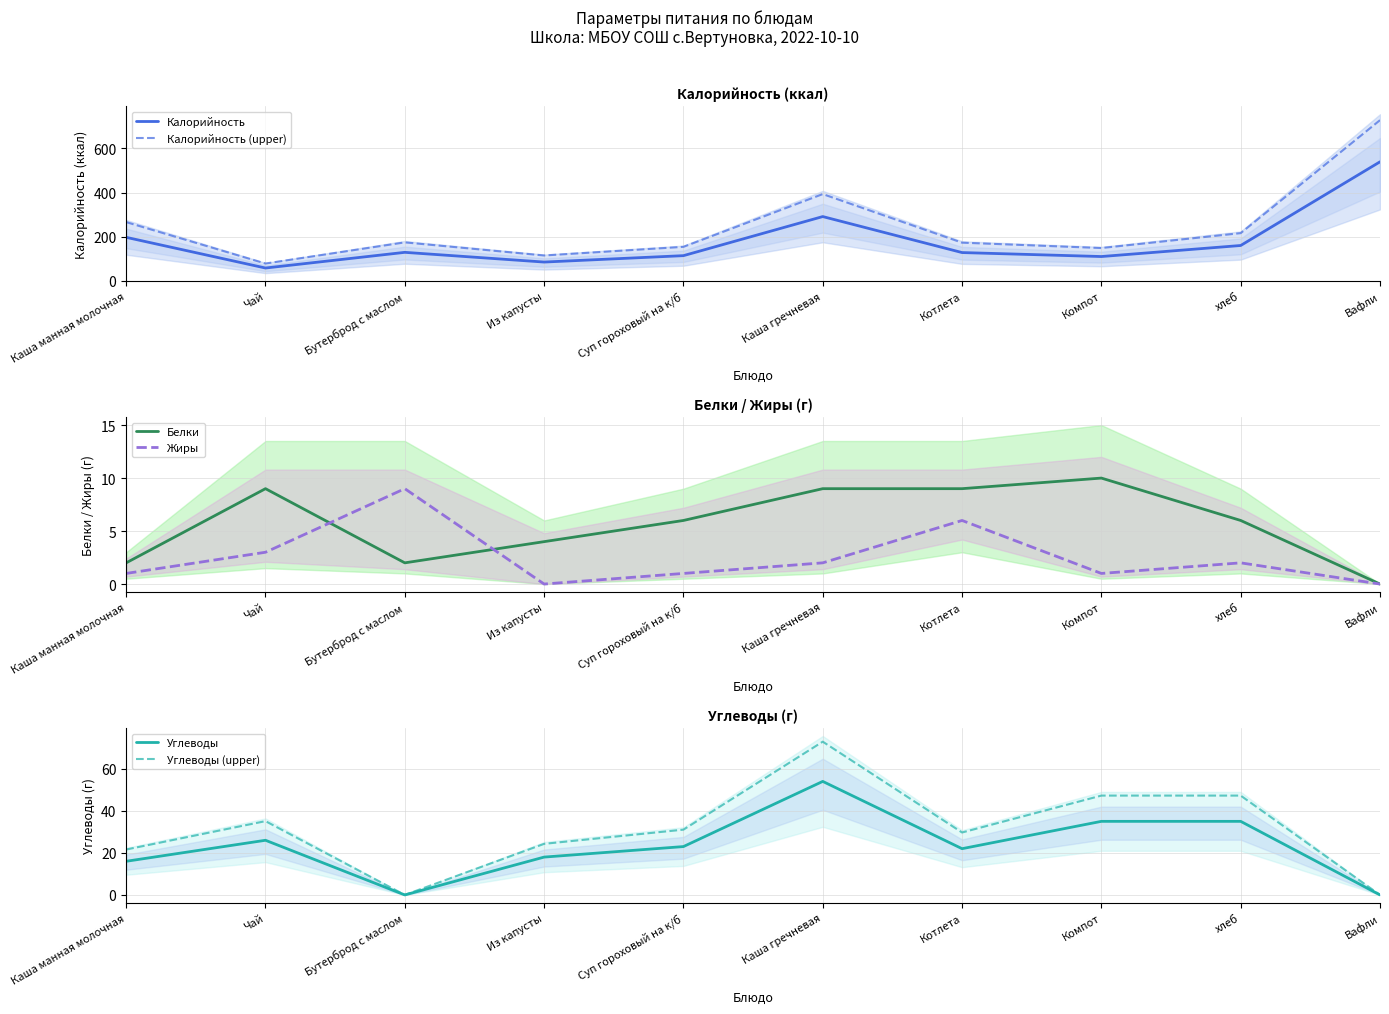

How many positive values does the Углеводы series have?

8